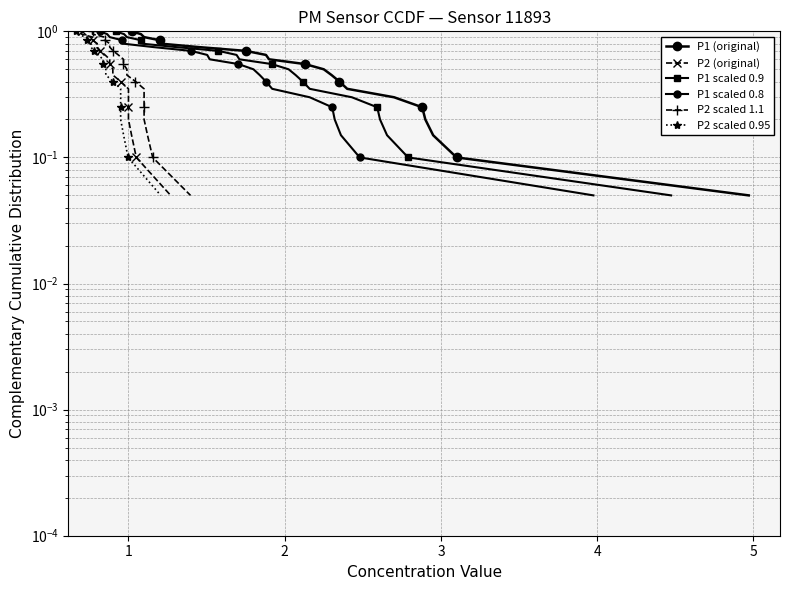

True or false: P1 (original) and P1 scaled 0.8 intersect in this chart.

False